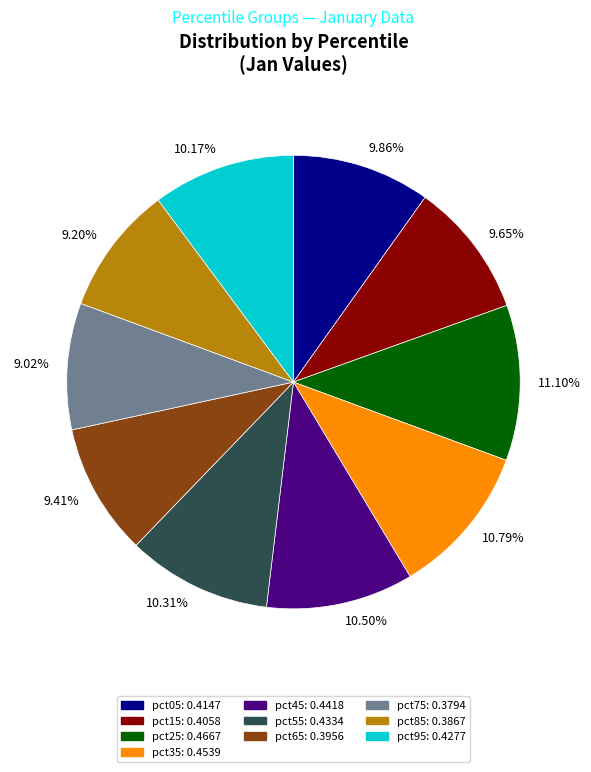

Is there any slice that represents more than half of the pie?

No